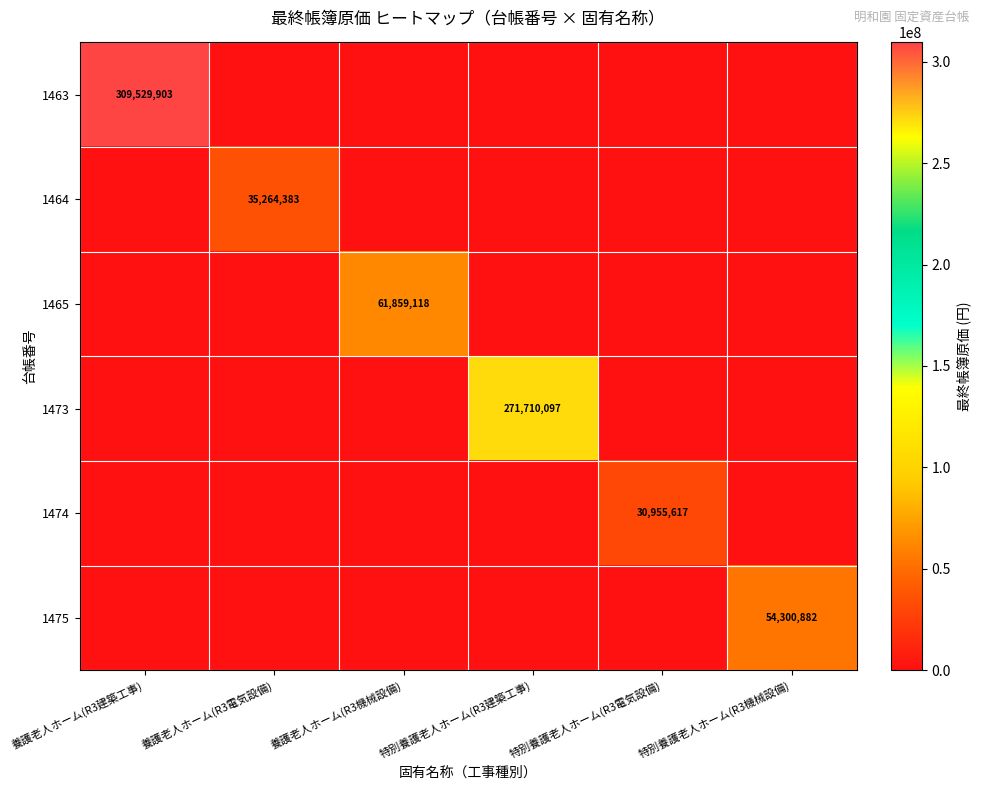

At which category is the sum across all series the highest?

養護老人ホーム(R3建築工事)